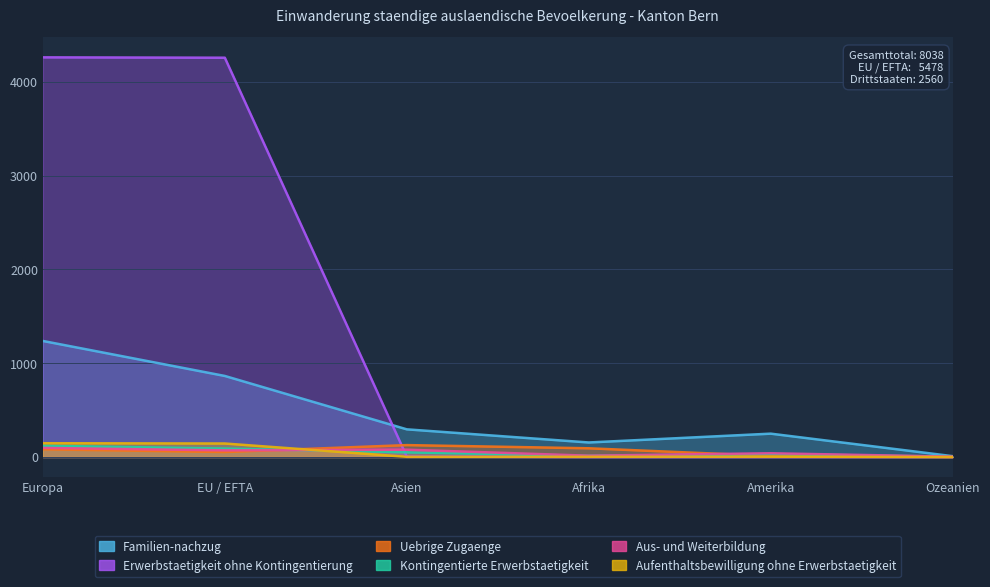

Where is the first local minimum for Aus- und Weiterbildung?

EU / EFTA